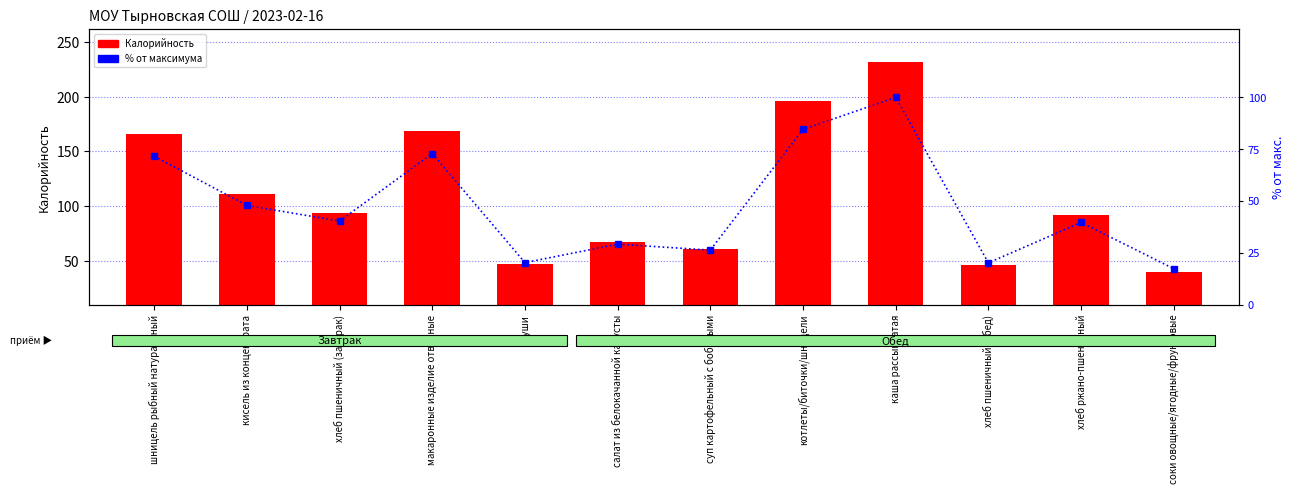

What are all the series names shown in the legend?

Калорийность, % от максимума